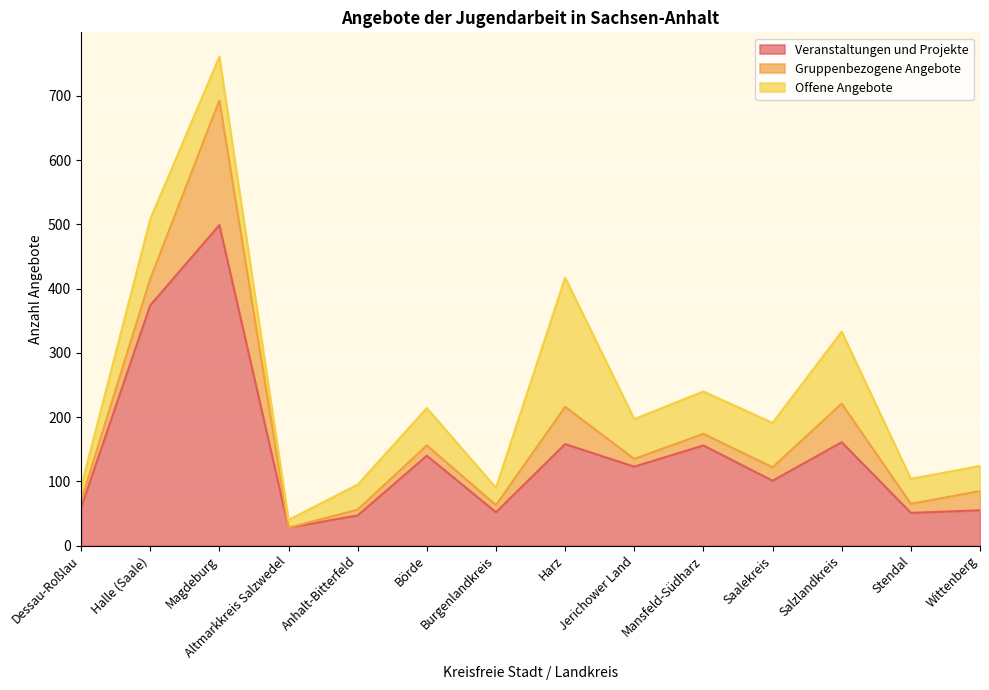

How many interior local valleys does the Offene Angebote series have?

3